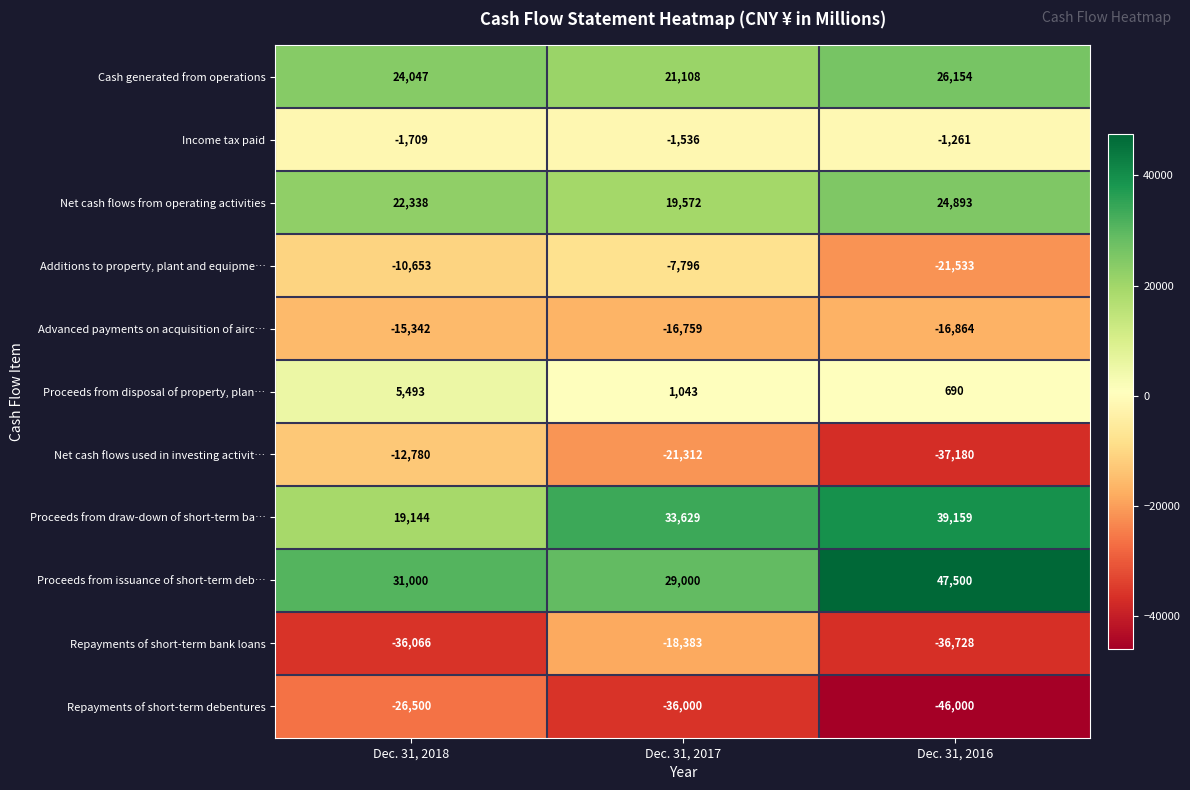

The value of Net cash flows used in investing activit… at Dec. 31, 2017 is -37005. True or false?

False